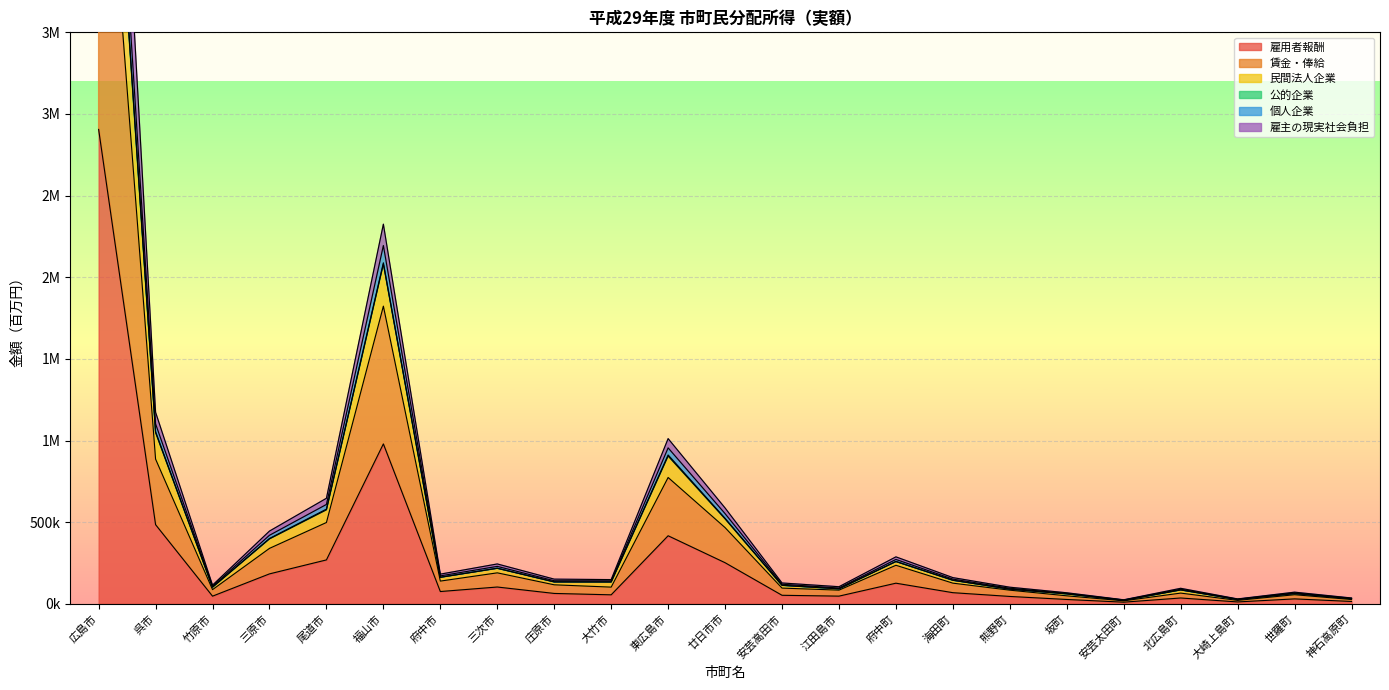

Where is the first local maximum for 公的企業?

福山市